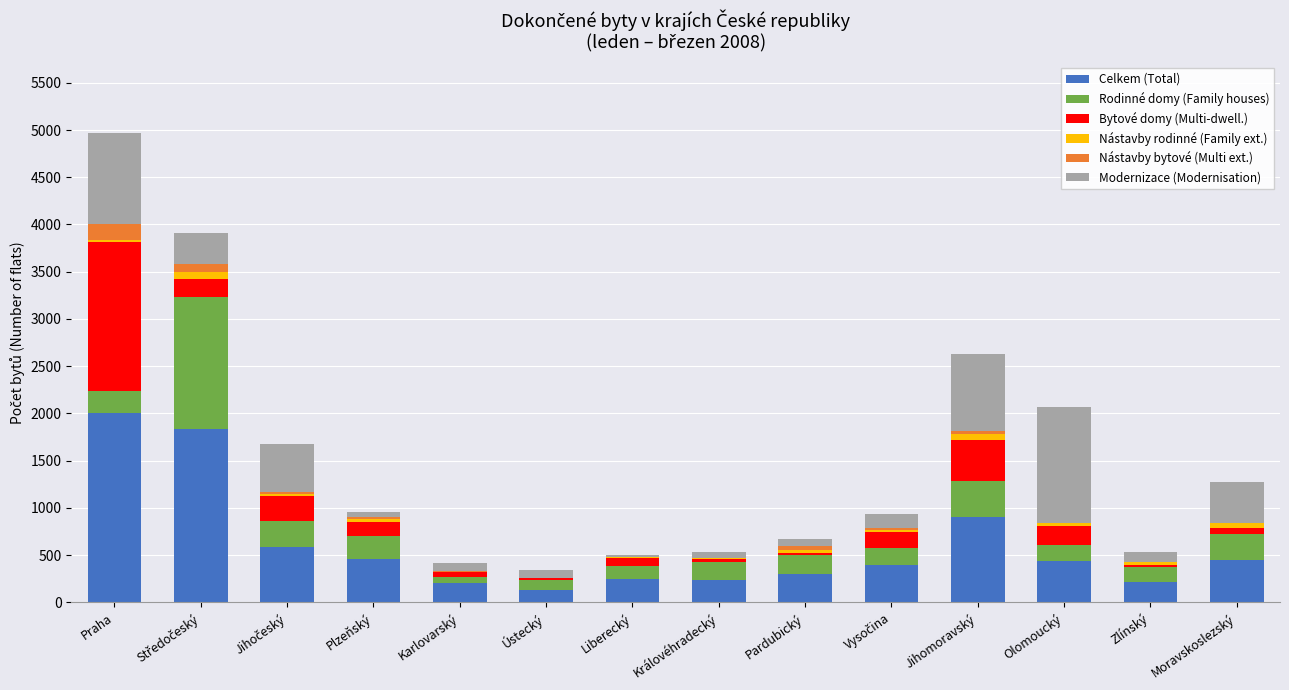

At which category is the sum across all series the highest?

Praha